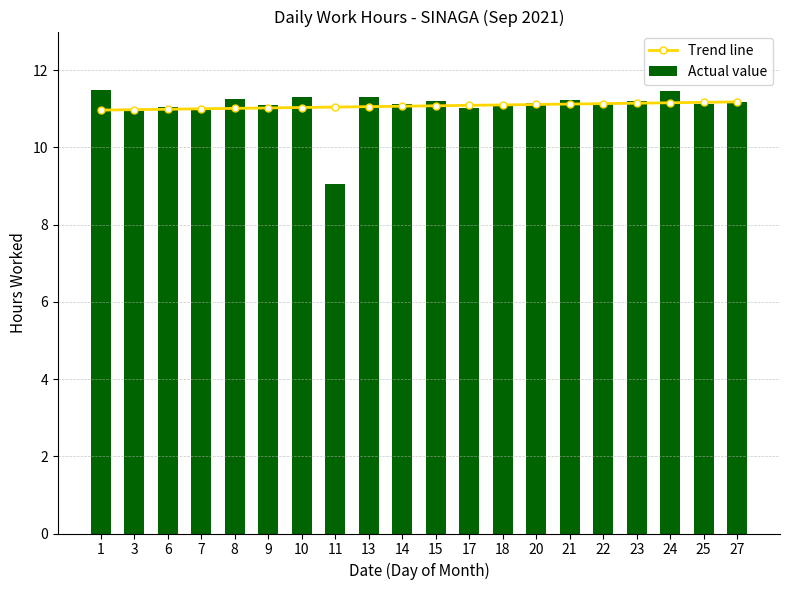

Reading left to right, extract all data points from this chart.

Trend line: 1=11.0	3=11.0	6=11.0	7=11.0	8=11.0	9=11.0	10=11.0	11=11.0	13=11.1	14=11.1	15=11.1	17=11.1	18=11.1	20=11.1	21=11.1	22=11.1	23=11.1	24=11.2	25=11.2	27=11.2
Actual value: 1=11.5	3=10.9	6=11.0	7=11.0	8=11.2	9=11.1	10=11.3	11=9.1	13=11.3	14=11.1	15=11.2	17=11.0	18=11.1	20=11.2	21=11.2	22=11.2	23=11.2	24=11.5	25=11.1	27=11.2